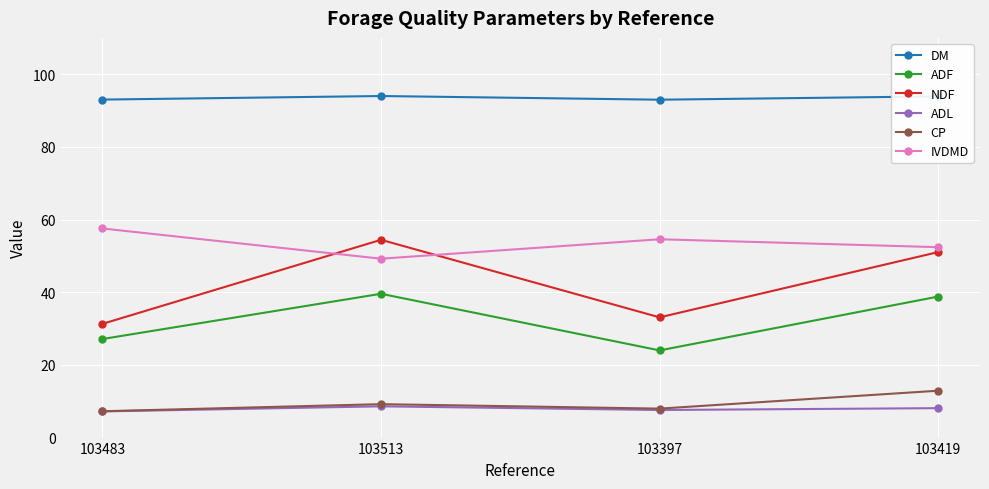

How many data points in NDF are less than 51?

2